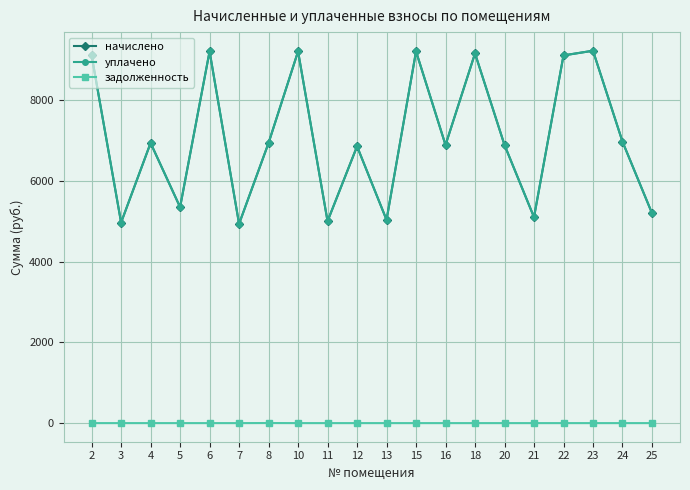

True or false: задолженность and начислено intersect in this chart.

False